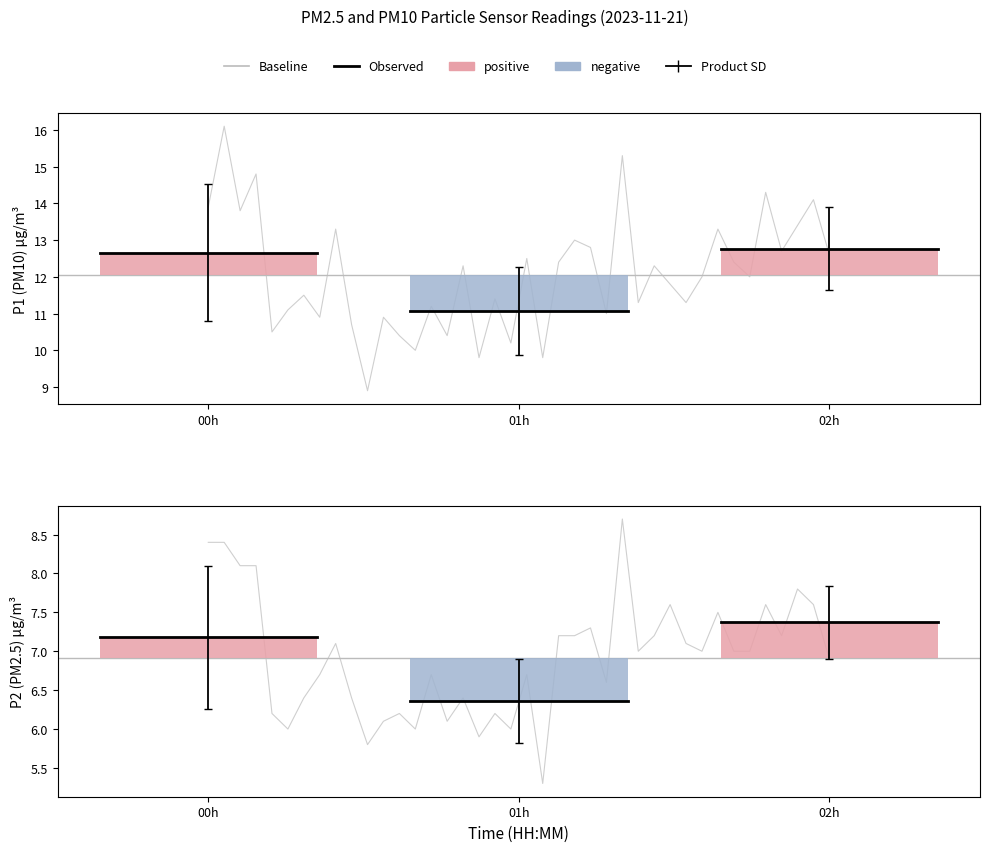

Is it true that P1 equals 12.8 at 01:46?

True